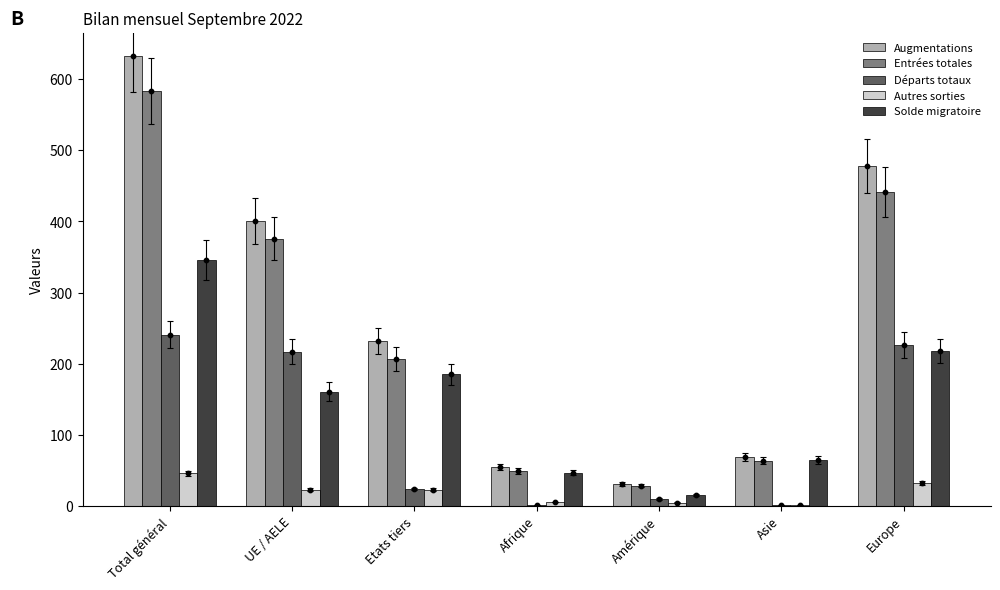

Which series reaches the maximum Y coordinate?

Augmentations